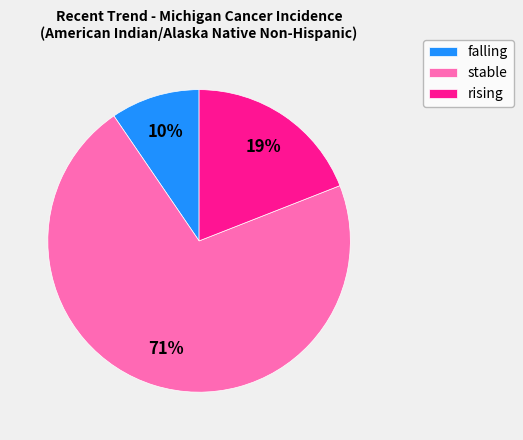

Do stable and falling together represent more than half of the pie?

Yes